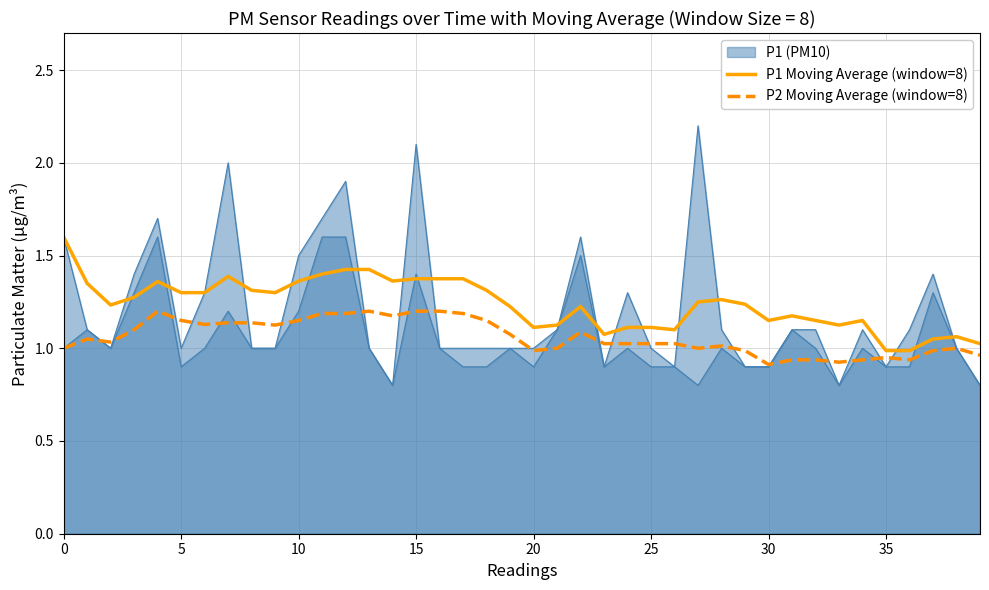

What is the value of the P2 Moving Average (window=8) point at the 25th from the left?

1.0